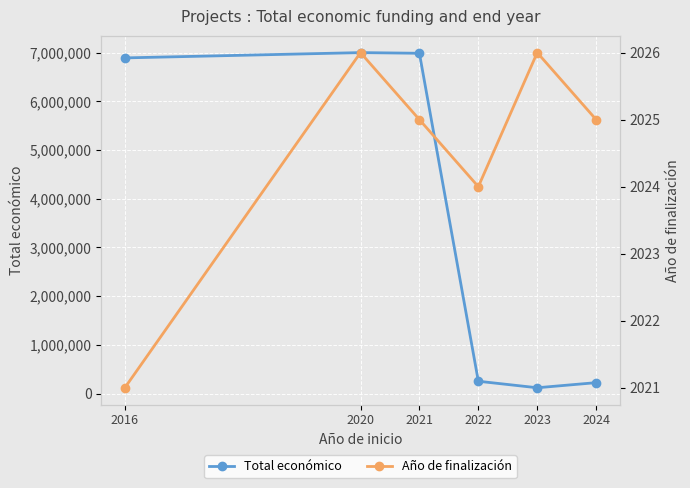

Where is Año de finalización nearest to the value 2023?

2022